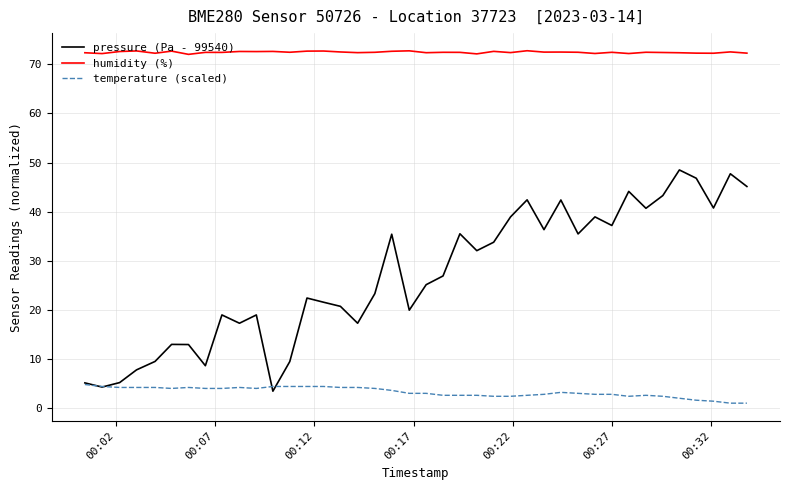

What is the maximum value for temperature (scaled)?

4.8